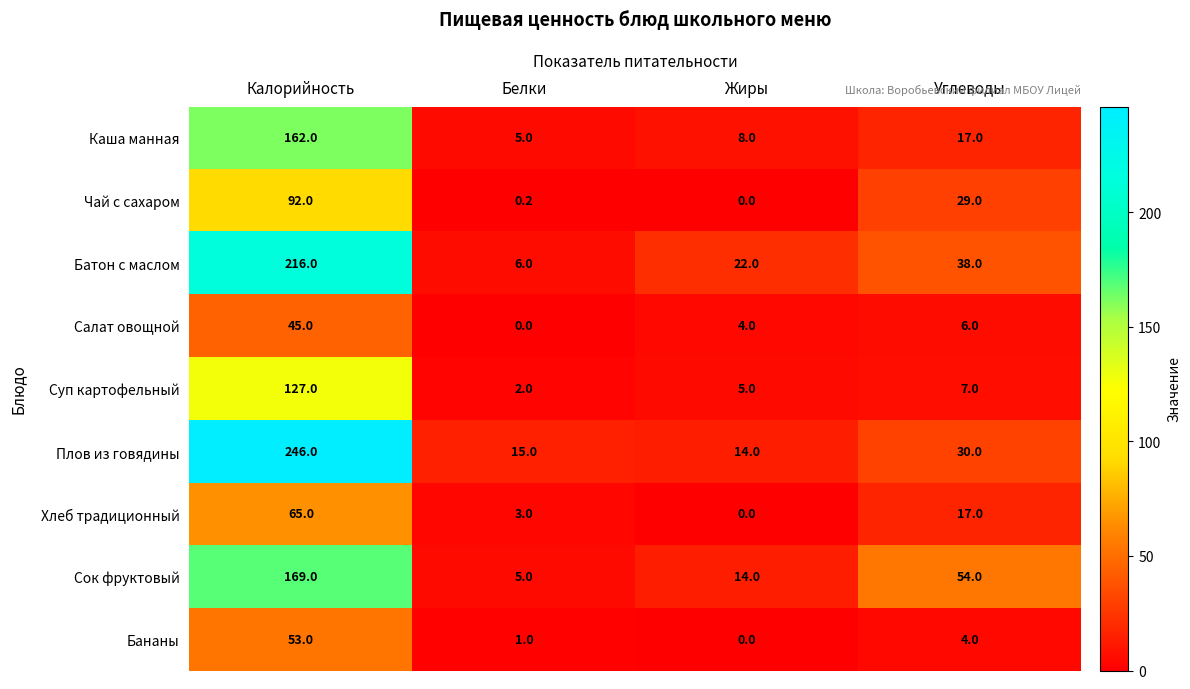

At Калорийность, list the series in order from smallest to largest.

Салат овощной, Бананы, Хлеб традиционный, Чай с сахаром, Суп картофельный, Каша манная, Сок фруктовый, Батон с маслом, Плов из говядины